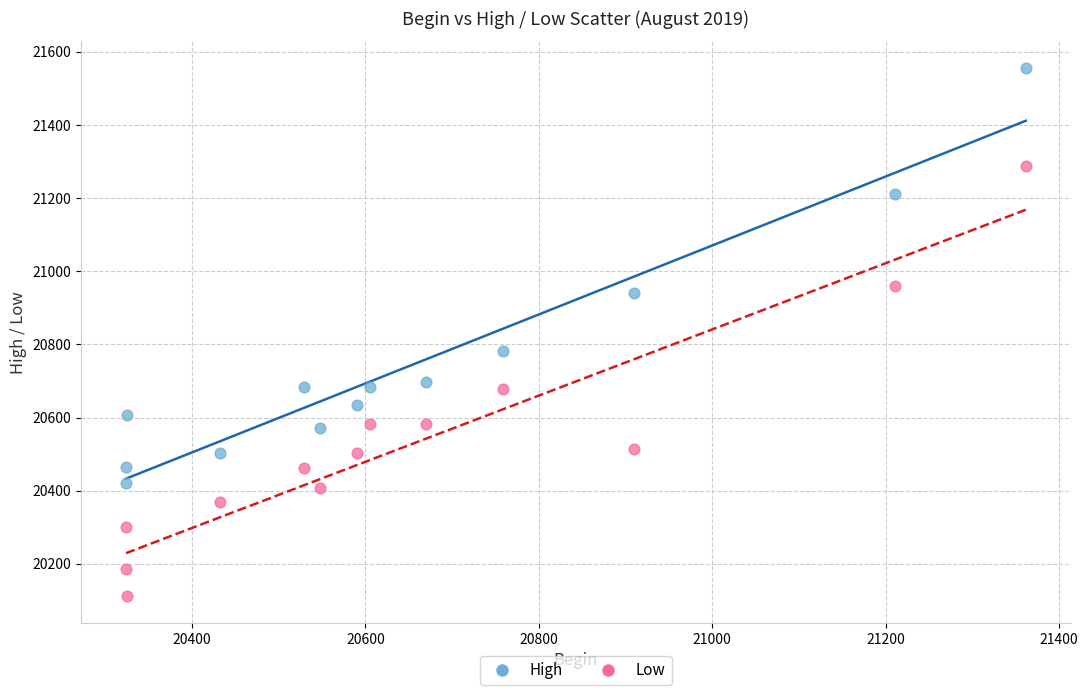

Which series contains the highest Y value?

High